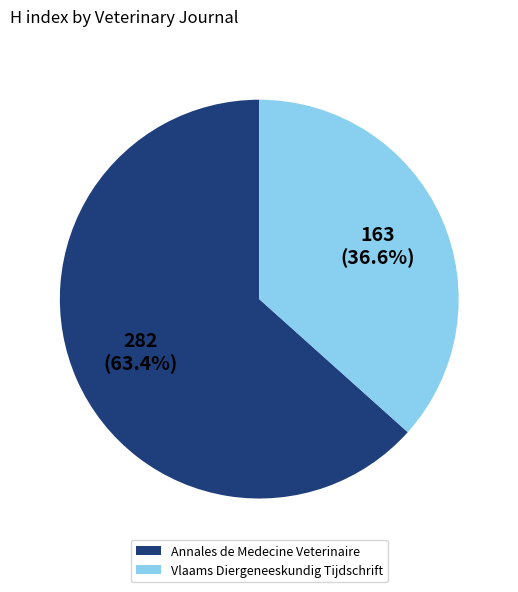

What is the largest slice in the pie chart?

Annales de Medecine Veterinaire